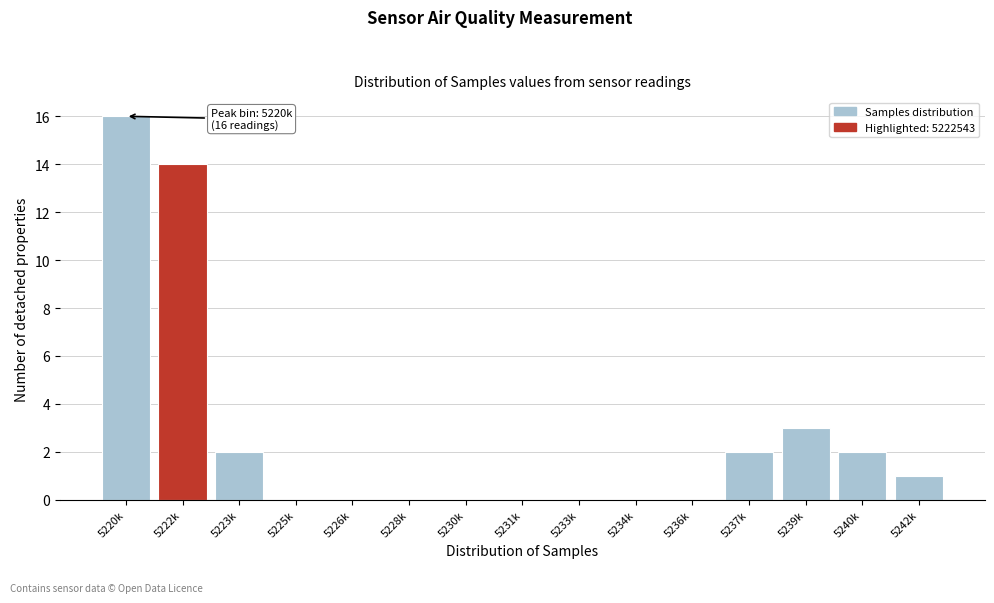

Reading left to right, list all the values displayed in this chart.

5220k=16	5222k=14	5223k=2	5225k=0	5226k=0	5228k=0	5230k=0	5231k=0	5233k=0	5234k=0	5236k=0	5237k=2	5239k=3	5240k=2	5242k=1